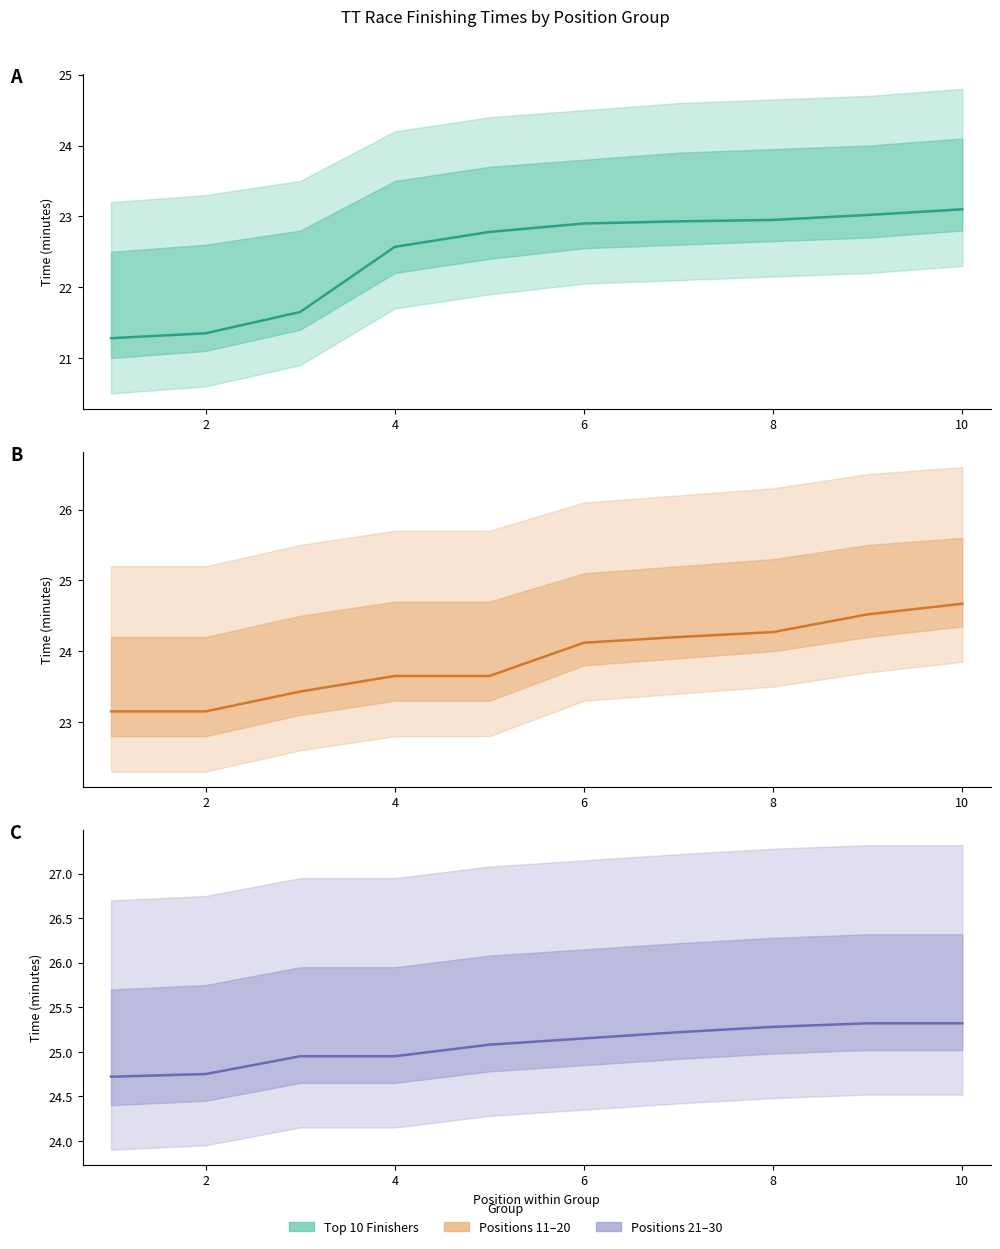

Rank the series by their maximum value, from highest to lowest.

Positions 21-30, Positions 11-20, Top 10 Finishers